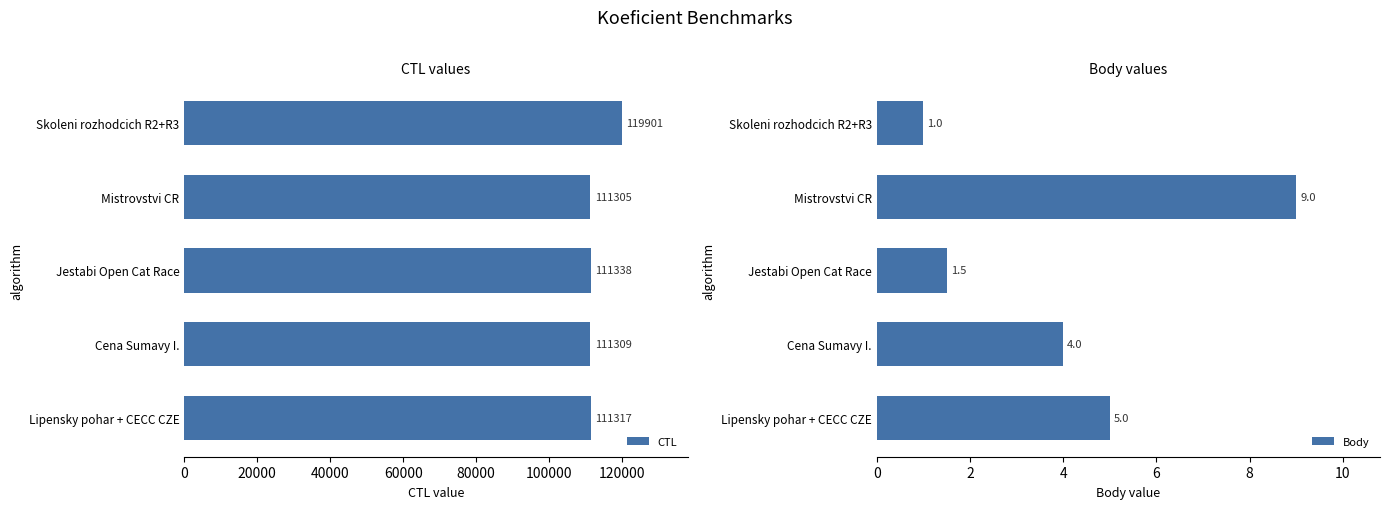

Which category has the highest value in the CTL series?

Skoleni rozhodcich R2+R3